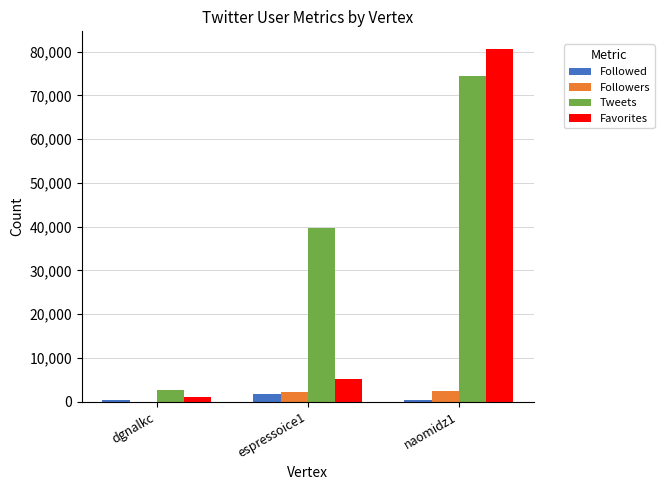

What is the sum of all Tweets values?

116554